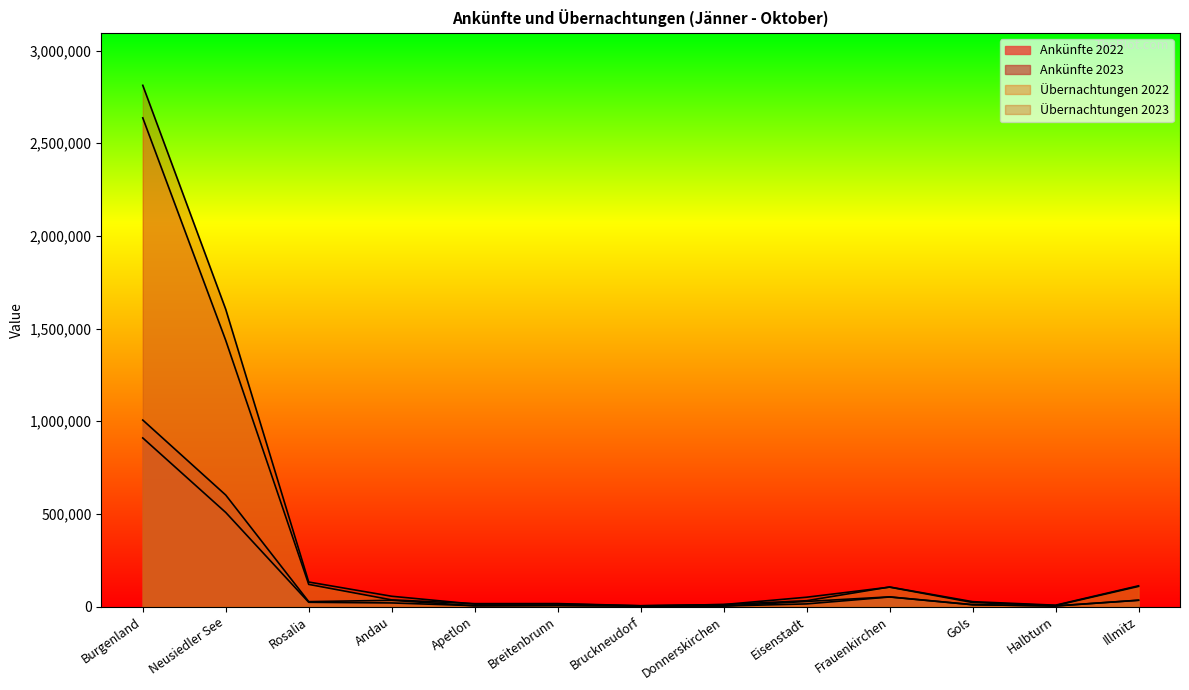

How many lines are shown in the chart?

4